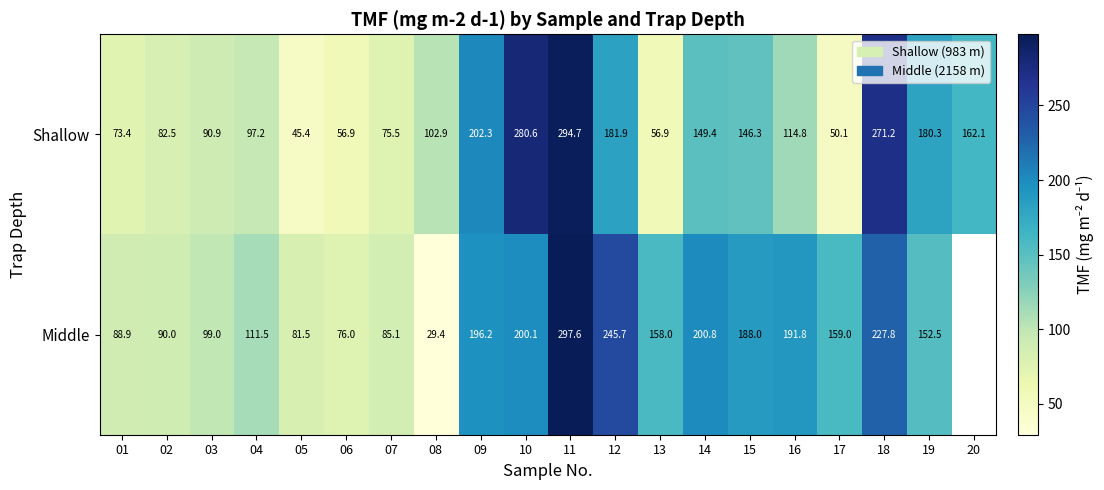

Rank the series at 14 from highest to lowest value.

Middle, Shallow